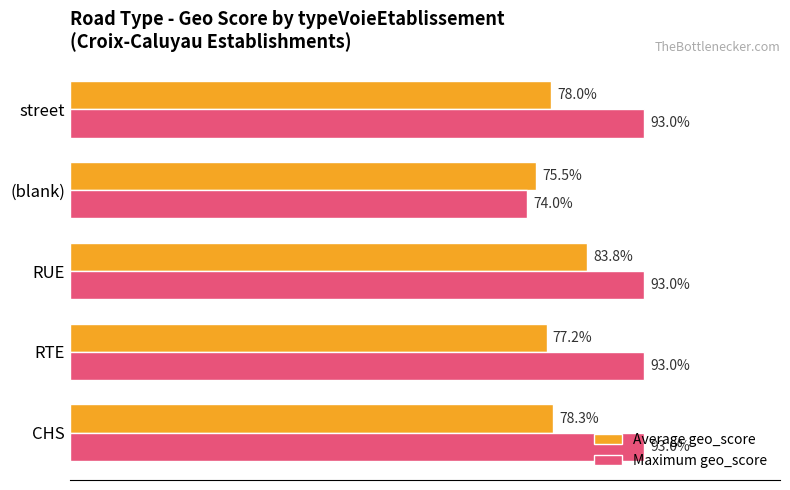

What are all the series names shown in the legend?

Average geo_score, Maximum geo_score